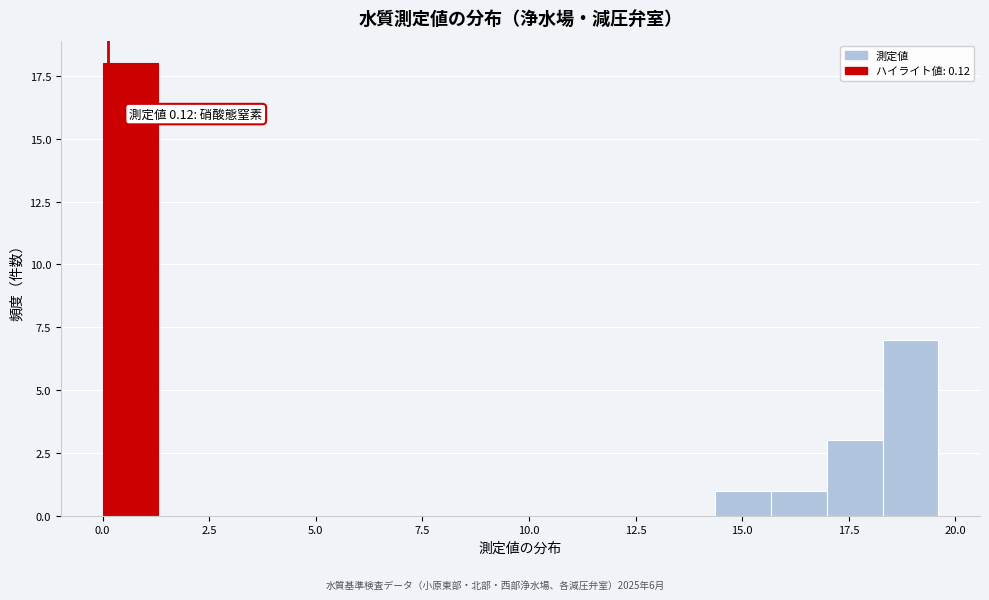

Read against the x-axis, roughly where is the centre of the tallest bar?

0.5